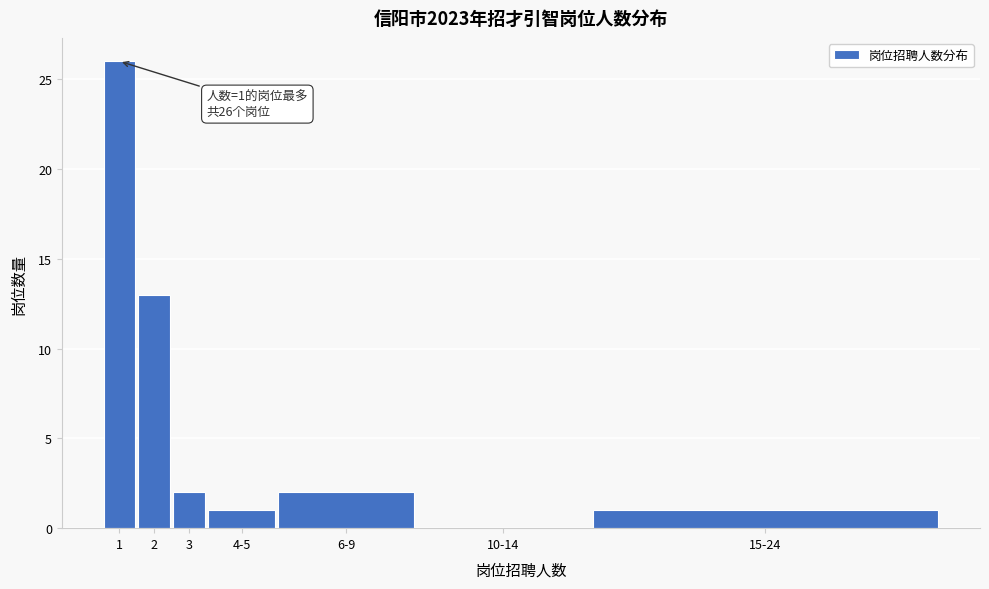

Reading left to right, list all the values displayed in this chart.

1=26	2=13	3=2	4-5=1	6-9=2	10-14=0	15-24=1